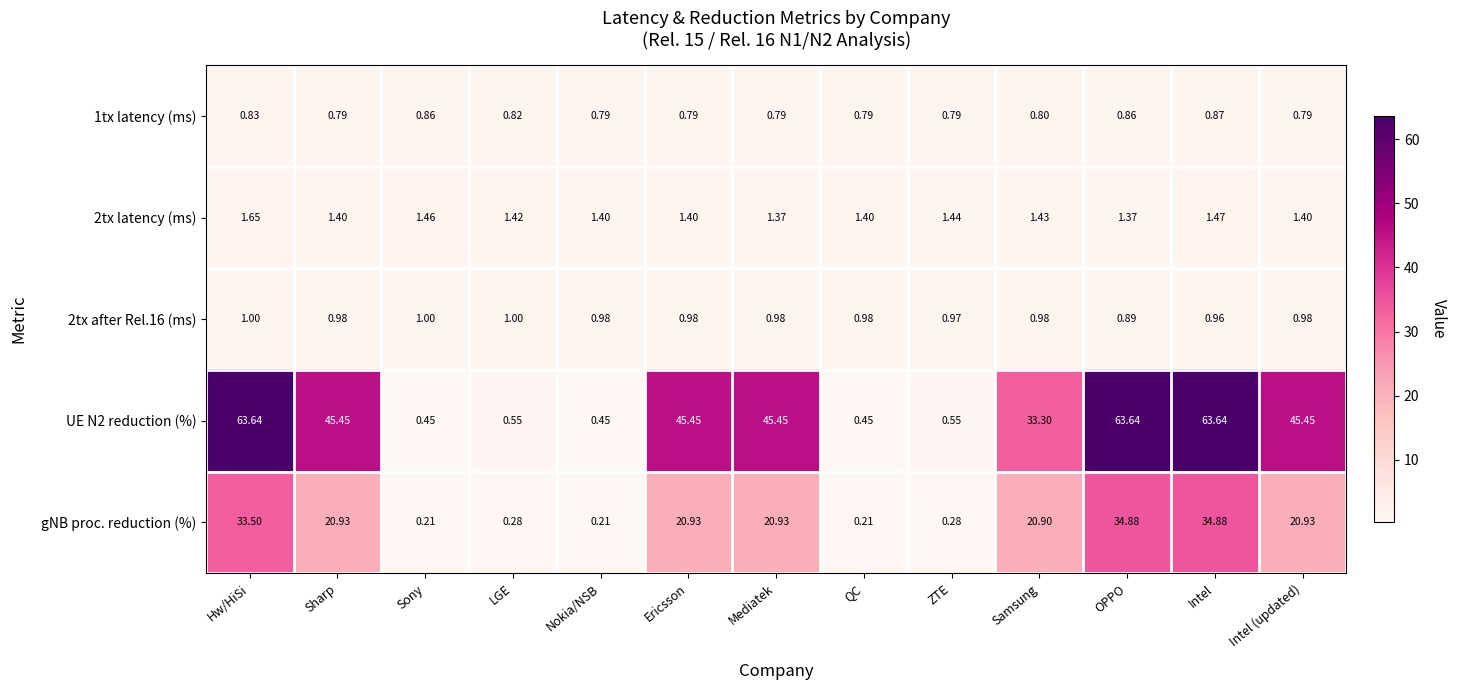

At which label is UE N2 reduction (%) closest to 32?

Samsung